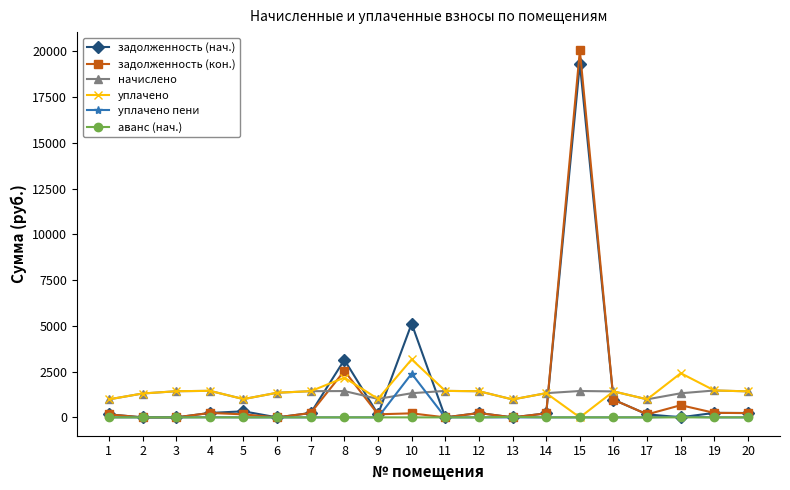

At which category is the sum across all series the highest?

15